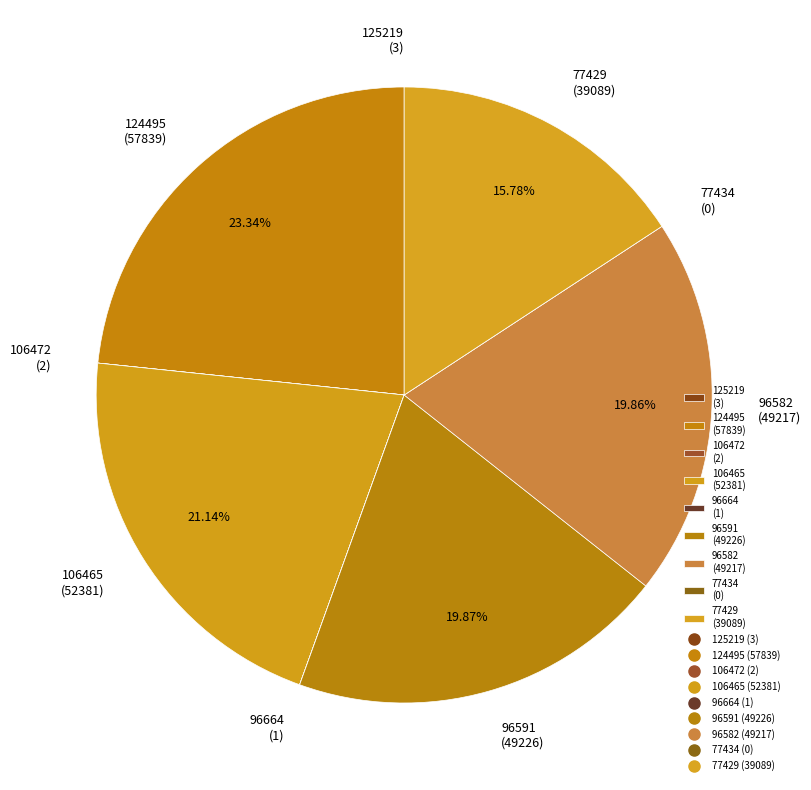

Is there a majority slice in this chart?

No